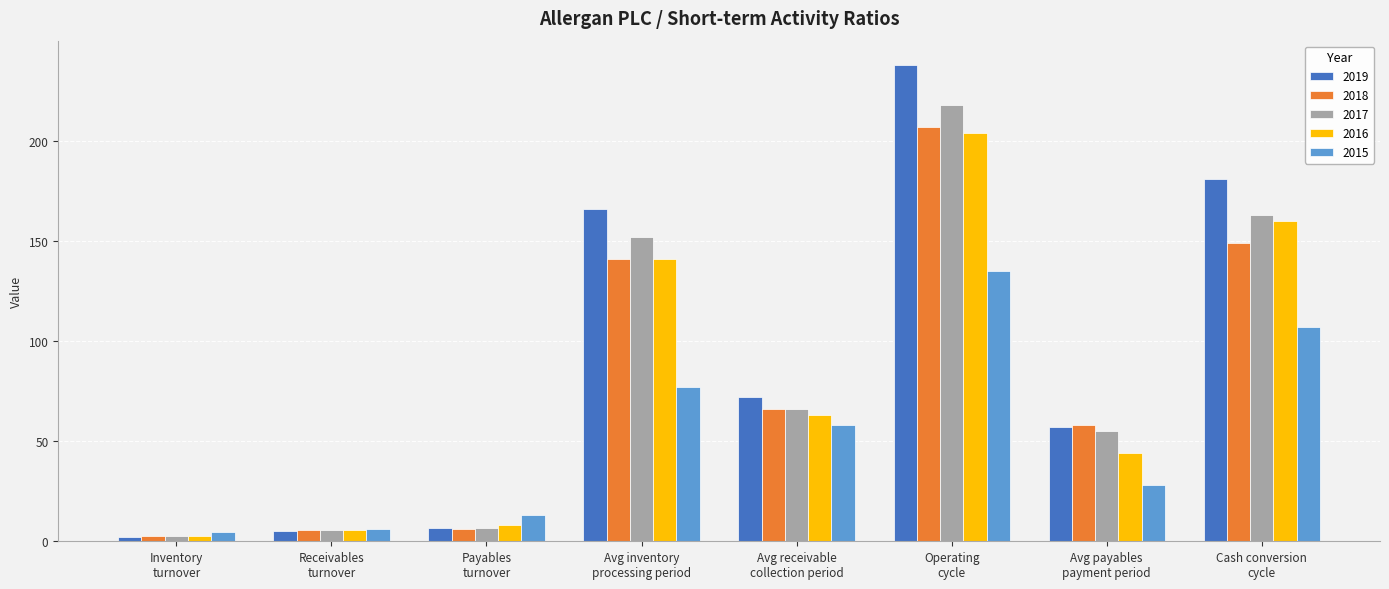

What is the average value of the 2015 series?

53.6